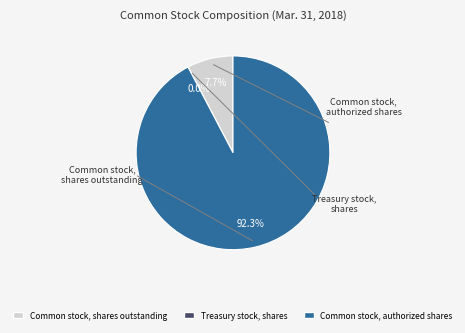

To the nearest percent, what is the difference between the Common stock, shares outstanding and Common stock, authorized shares slice percentages?

85%